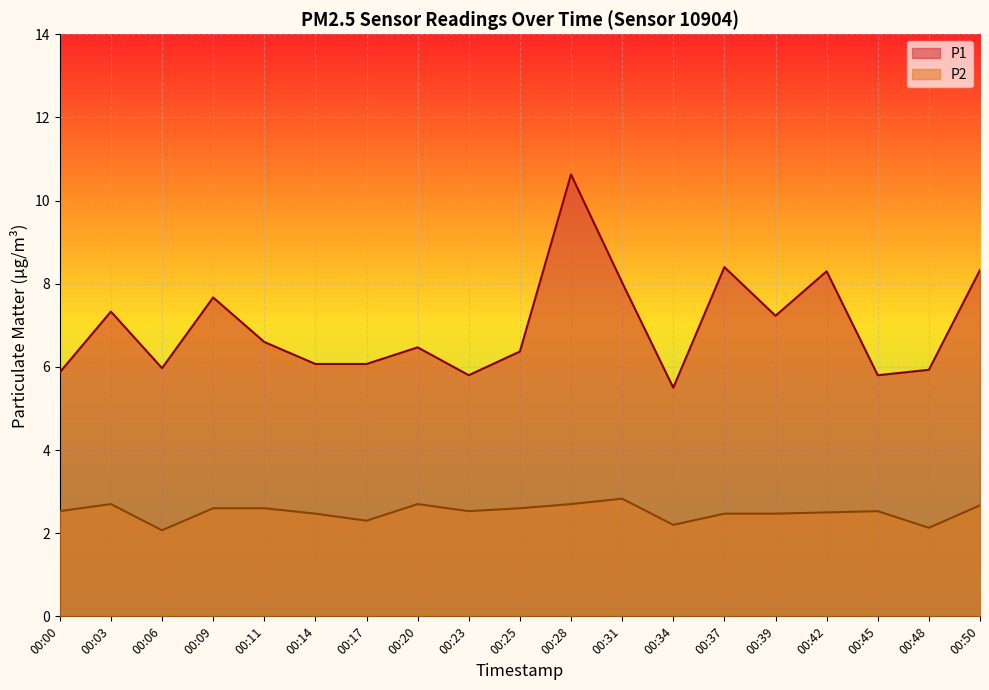

Reading left to right, what are all the values shown in this chart?

P1: 00:00=5.9	00:03=7.3	00:06=6.0	00:09=7.7	00:11=6.6	00:14=6.1	00:17=6.1	00:20=6.5	00:23=5.8	00:25=6.4	00:28=10.6	00:31=8.0	00:34=5.5	00:37=8.4	00:39=7.2	00:42=8.3	00:45=5.8	00:48=5.9	00:50=8.3
P2: 00:00=2.5	00:03=2.7	00:06=2.1	00:09=2.6	00:11=2.6	00:14=2.5	00:17=2.3	00:20=2.7	00:23=2.5	00:25=2.6	00:28=2.7	00:31=2.8	00:34=2.2	00:37=2.5	00:39=2.5	00:42=2.5	00:45=2.5	00:48=2.1	00:50=2.7